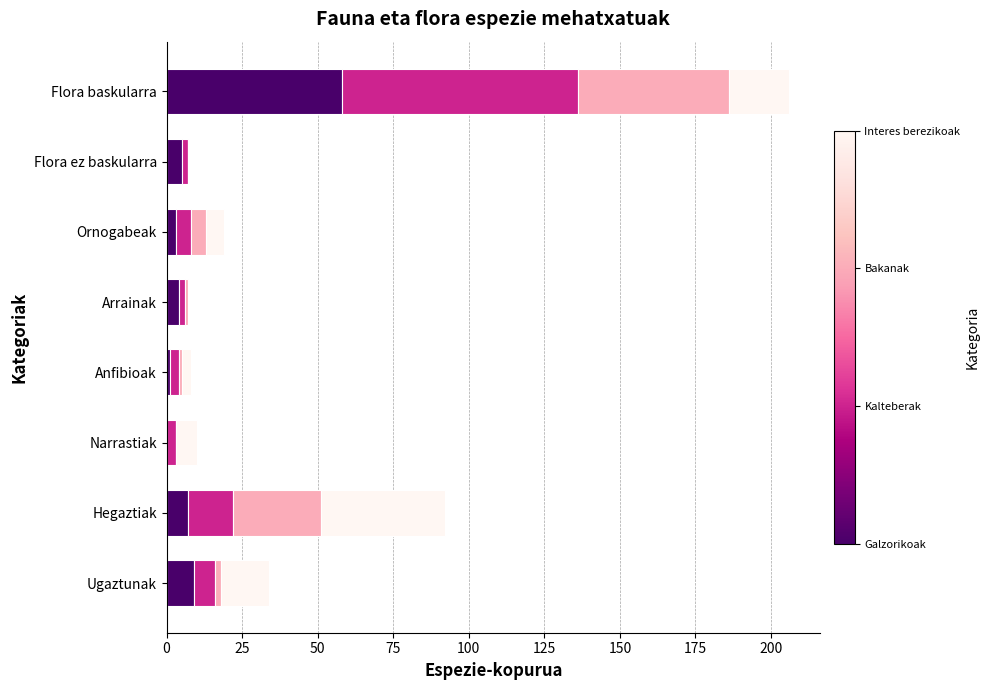

What is the total value across all series at Hegaztiak?

92